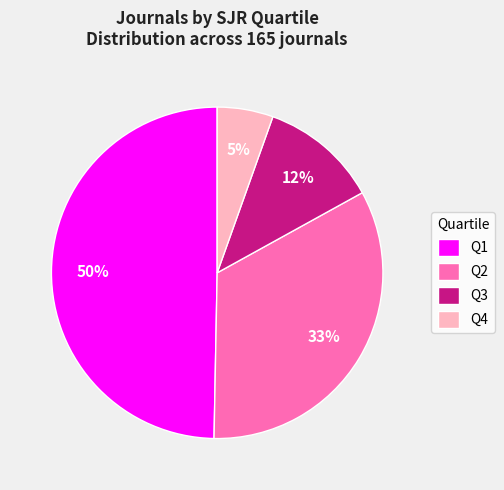

Which slice is the largest?

Q1